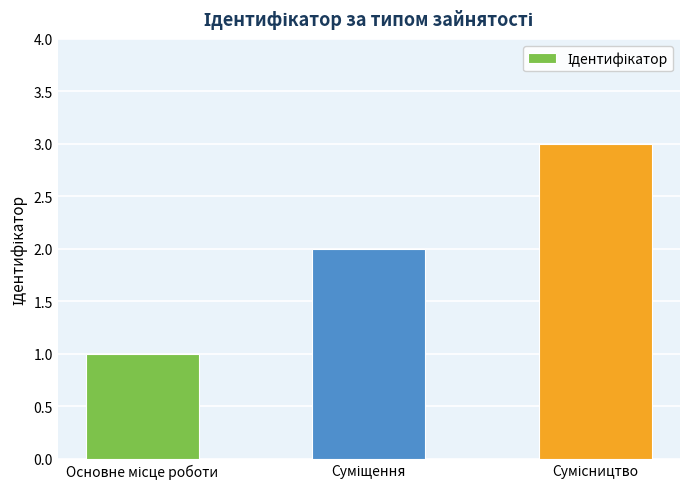

What is the maximum value shown in the chart?

3